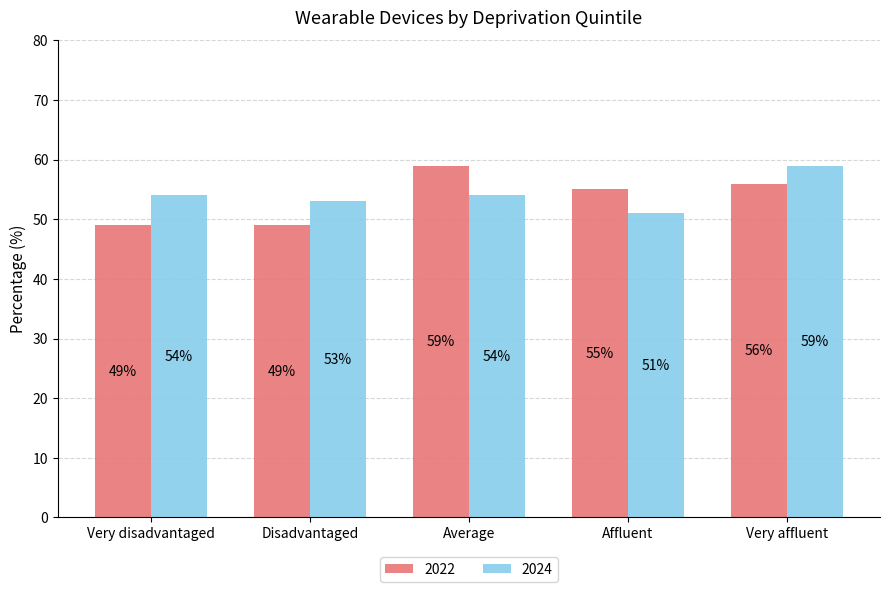

Rank the series at Very disadvantaged from highest to lowest value.

2024, 2022